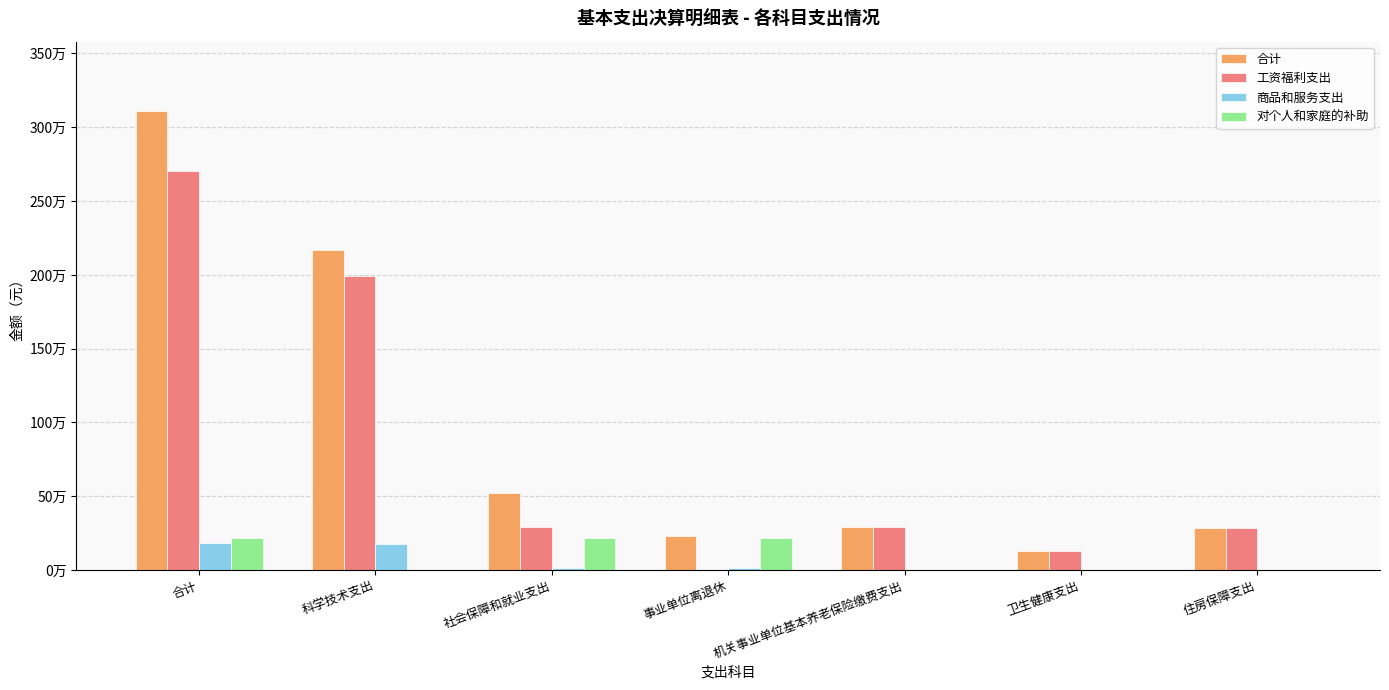

What is the average value of the 对个人和家庭的补助 series?

94170.8